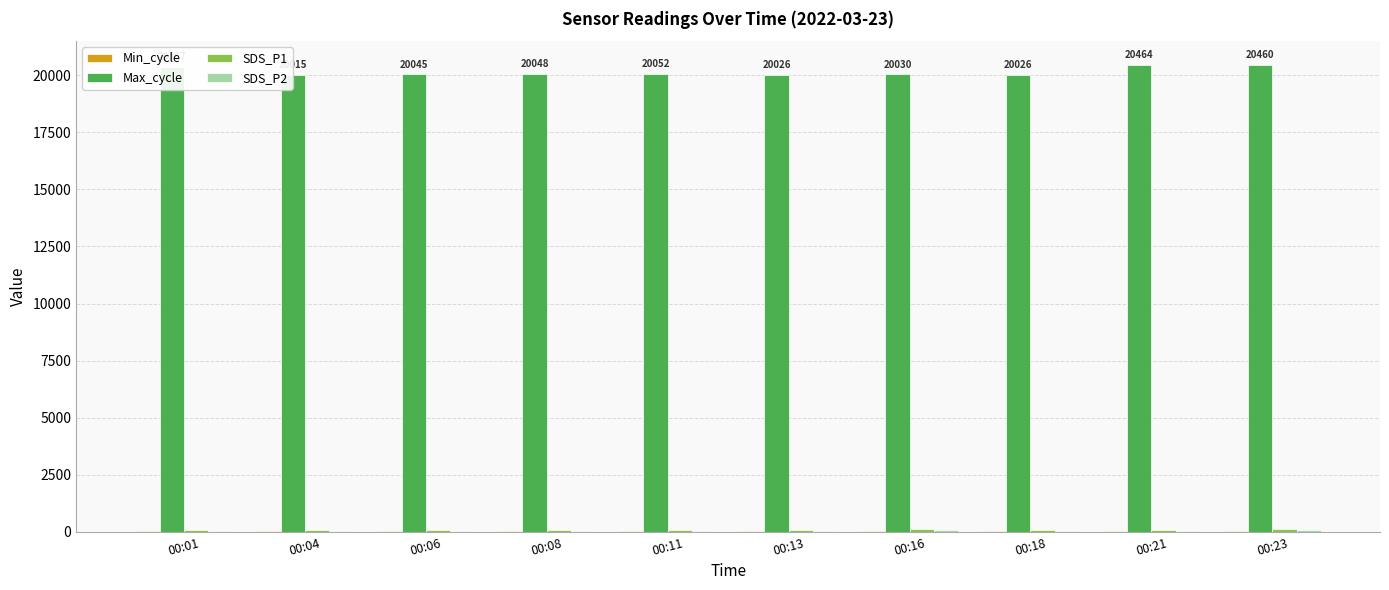

Where is Min_cycle nearest to the value 28?

00:01